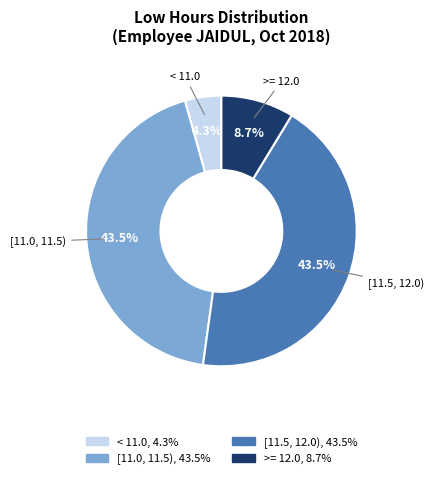

Is there a majority slice in this chart?

No